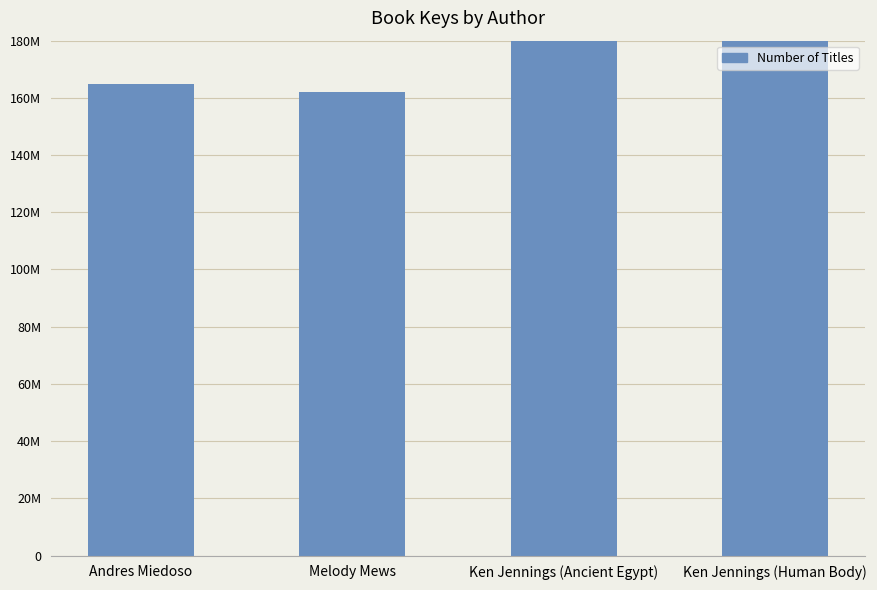

Is it true that the value at Ken Jennings (Human Body) is 414448131?

True